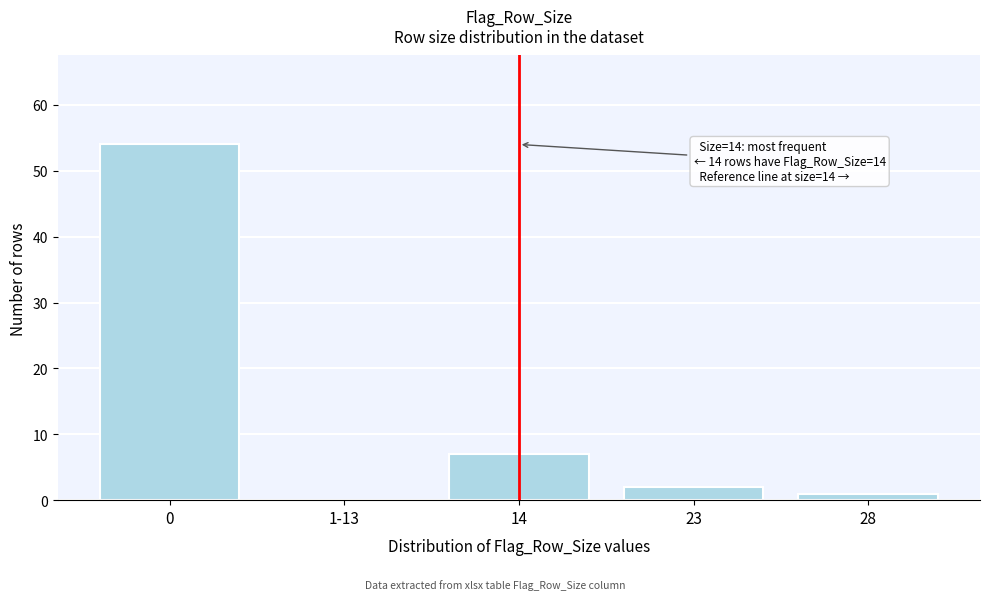

Reading left to right, list all the values displayed in this chart.

0=54	1-13=0	14=7	23=2	28=1